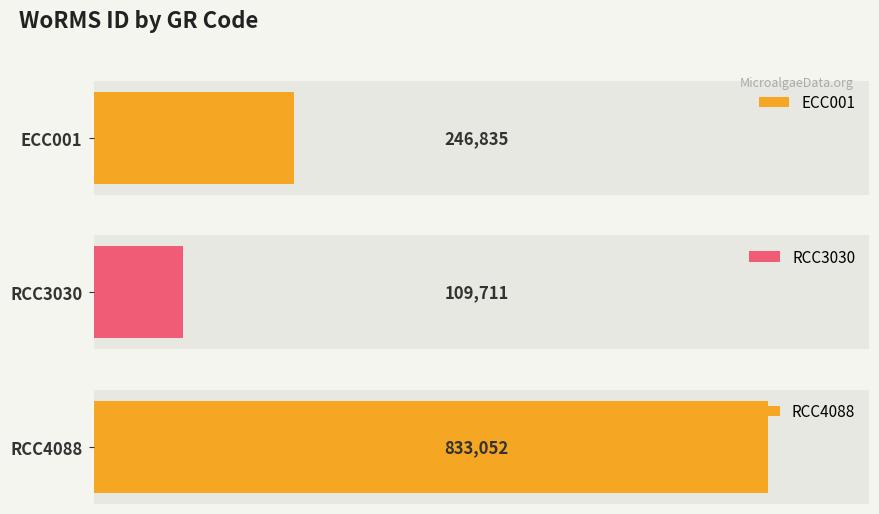

Read the value at RCC4088.

833052